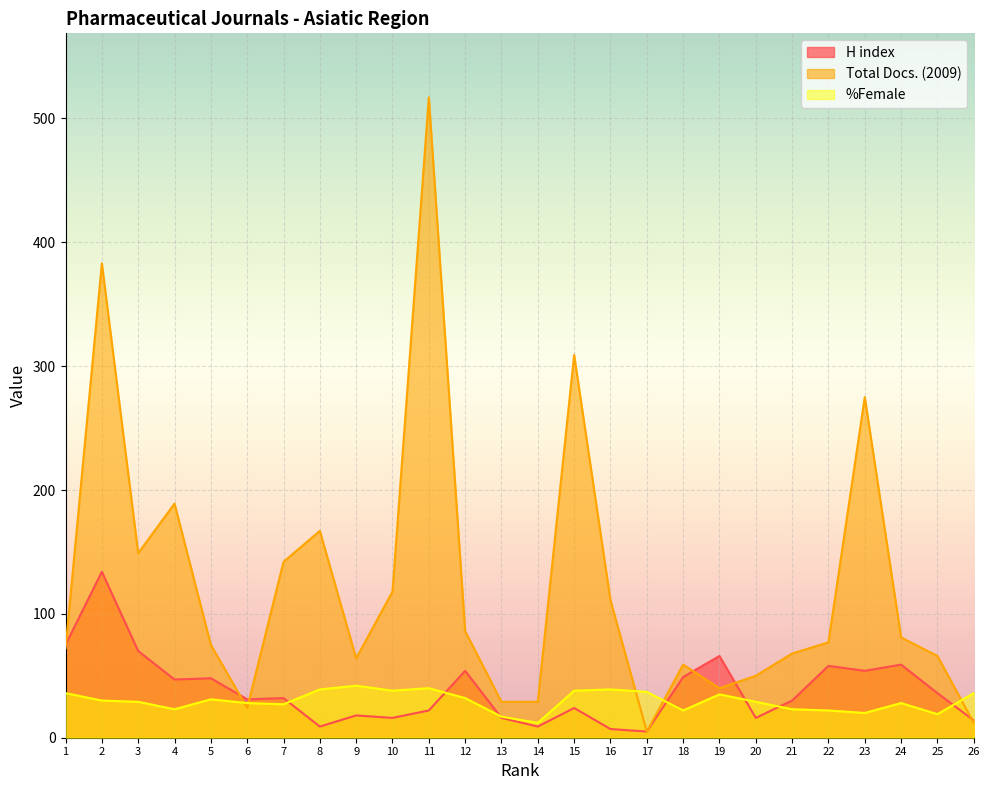

Is it true that H index equals 25 at 19?

False